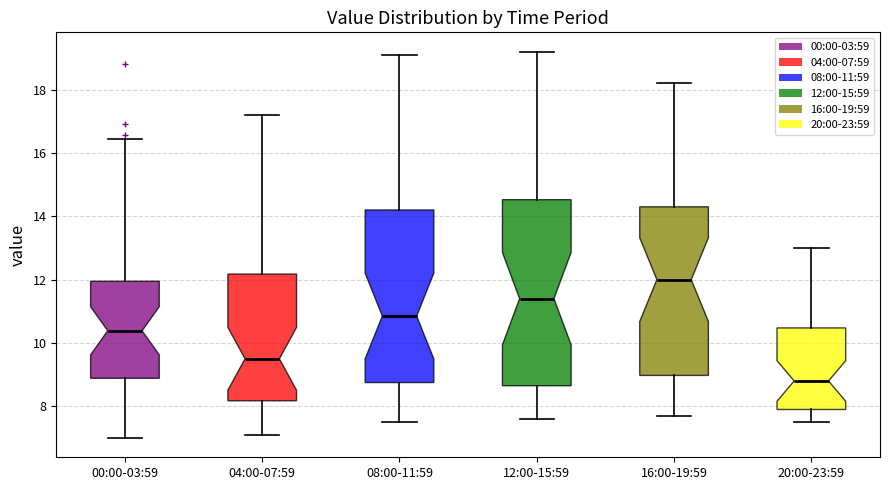

Reading left to right, read every box against the y-axis: the position of its median line, the range the box covers, and the ends of its whiskers. The values are not printed on the chart, so give them approximately, as read against the axis.

00:00-03:59: median 10.4, box 8.8 to 12.0, whiskers 7.0 to 16.4
04:00-07:59: median 9.6, box 8.2 to 12.2, whiskers 7.2 to 17.2
08:00-11:59: median 10.8, box 8.8 to 14.2, whiskers 7.6 to 19.2
12:00-15:59: median 11.4, box 8.6 to 14.6, whiskers 7.6 to 19.2
16:00-19:59: median 12.0, box 9.0 to 14.4, whiskers 7.8 to 18.2
20:00-23:59: median 8.8, box 8.0 to 10.4, whiskers 7.6 to 13.0